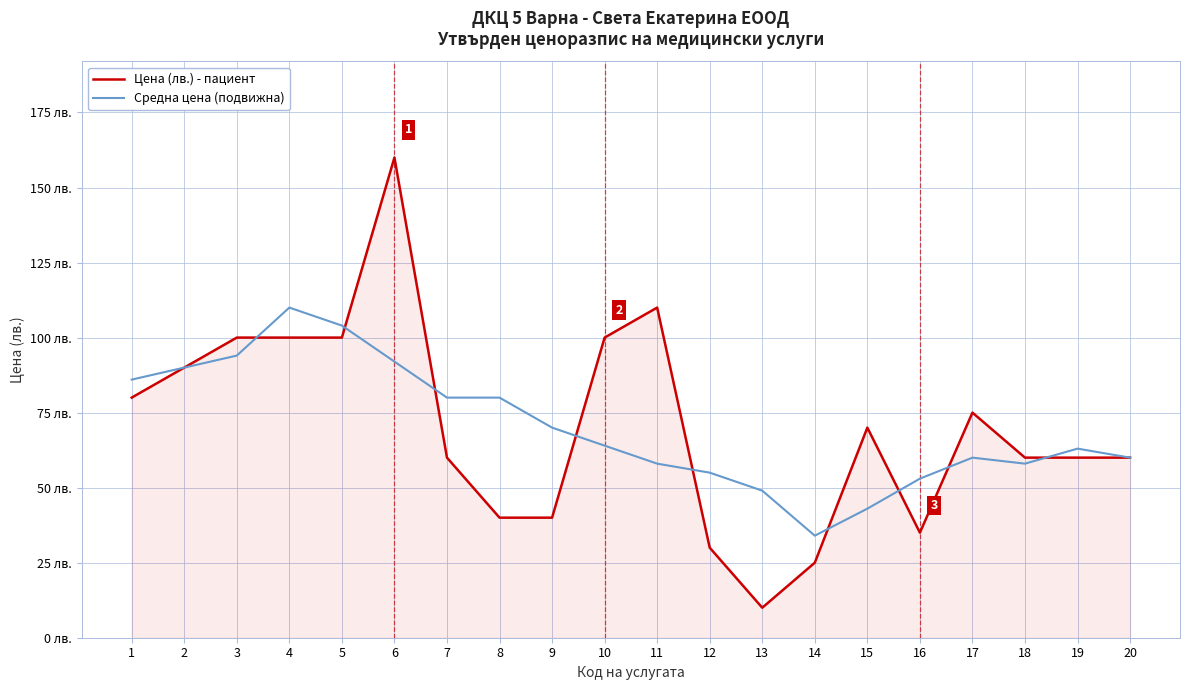

What is the value of the Средна цена (подвижна) point at the 20th from the left?

60